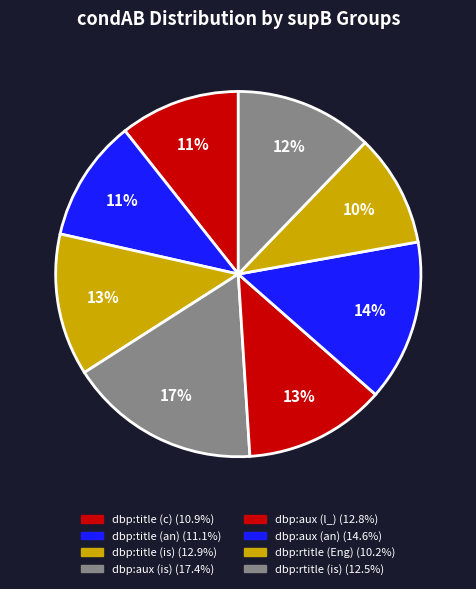

Is there a majority slice in this chart?

No